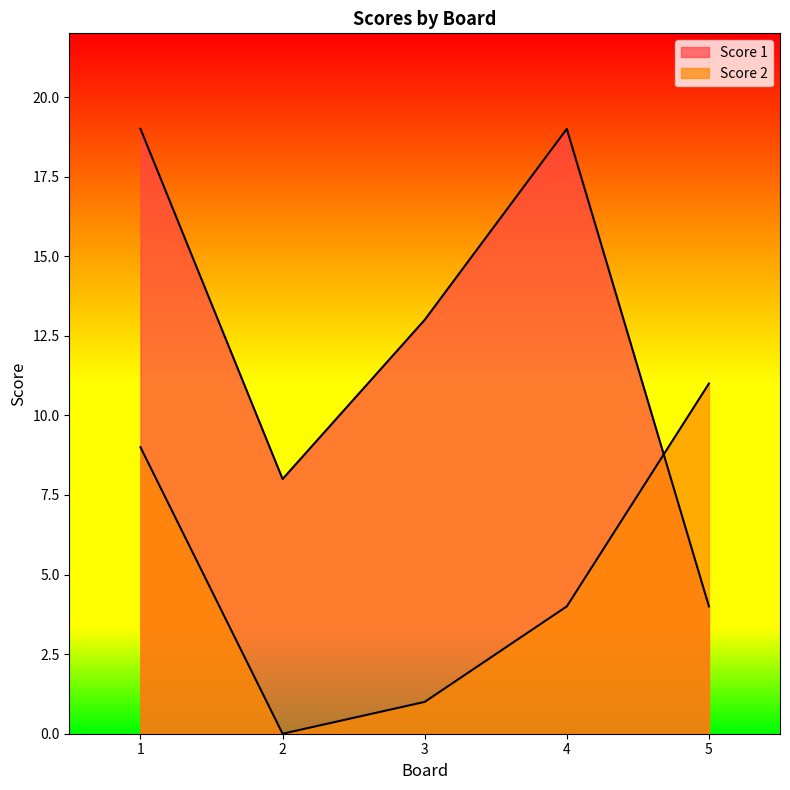

Between 2 and 5, which is larger?

2